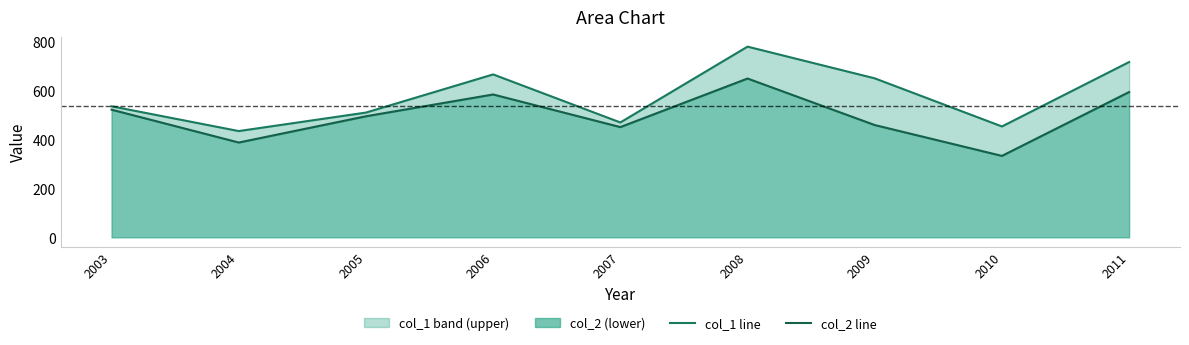

Rank the categories by col_2 line value from lowest to highest.

2010, 2004, 2007, 2009, 2005, 2003, 2006, 2011, 2008